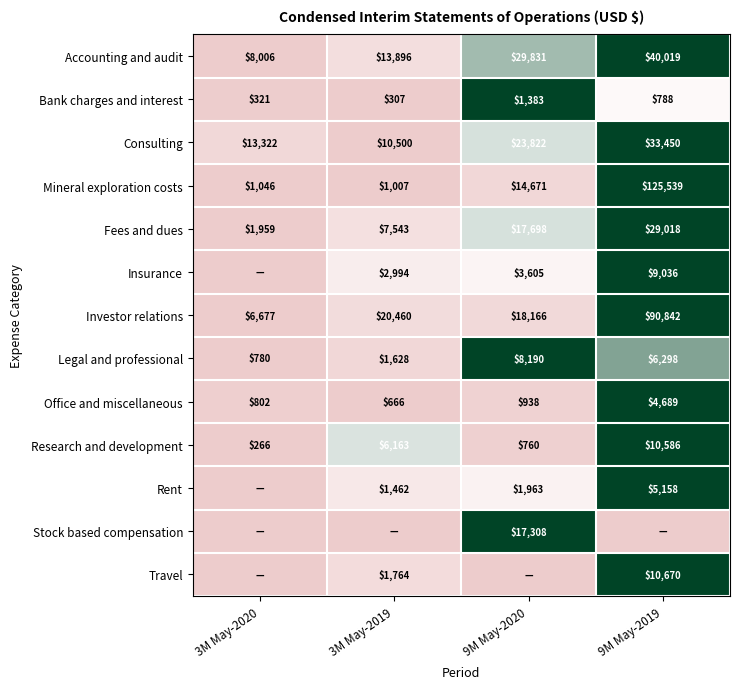

Is it true that Stock based compensation equals 9911 at 9M May-2020?

False